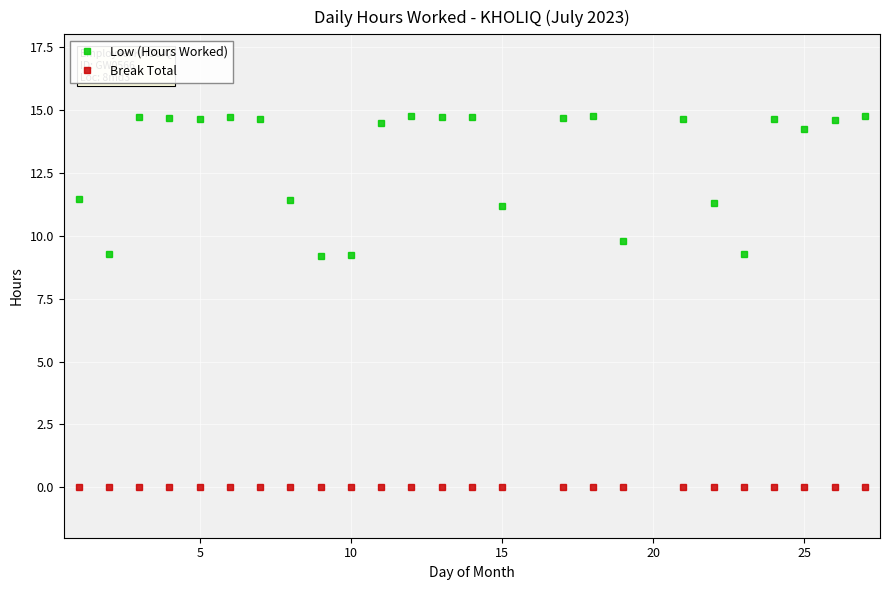

True or false: Break Total and Low (Hours Worked) intersect in this chart.

False